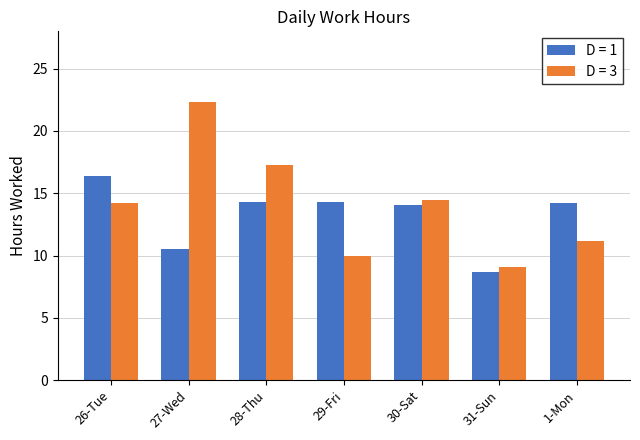

List the series in order of their peak value, highest first.

D = 3, D = 1